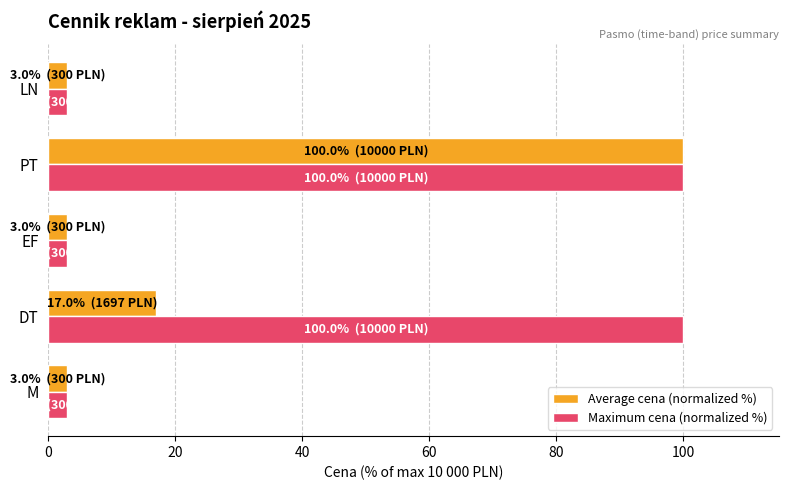

What value does the Maximum cena (normalized %) series have at LN?

3.0